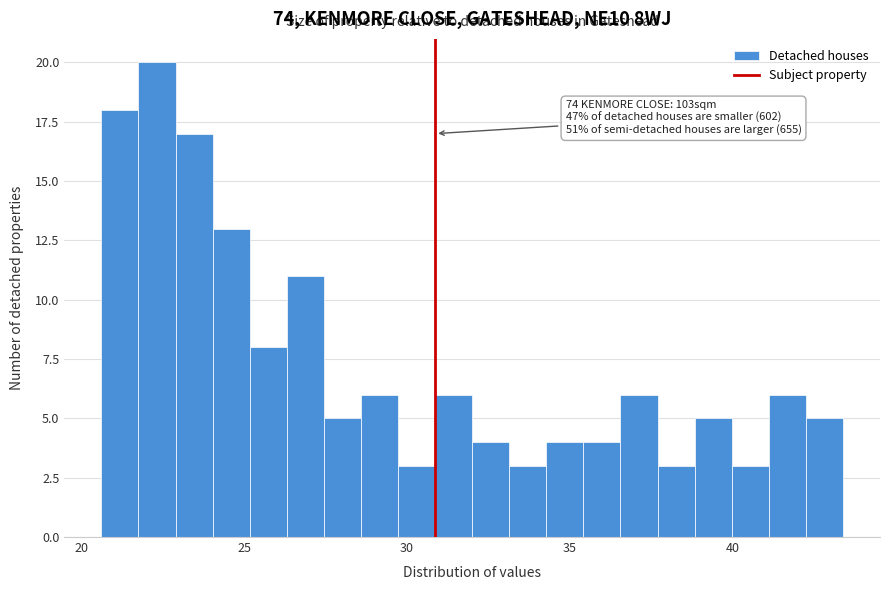

Read against the x-axis, roughly where is the centre of the tallest bar?

22.5